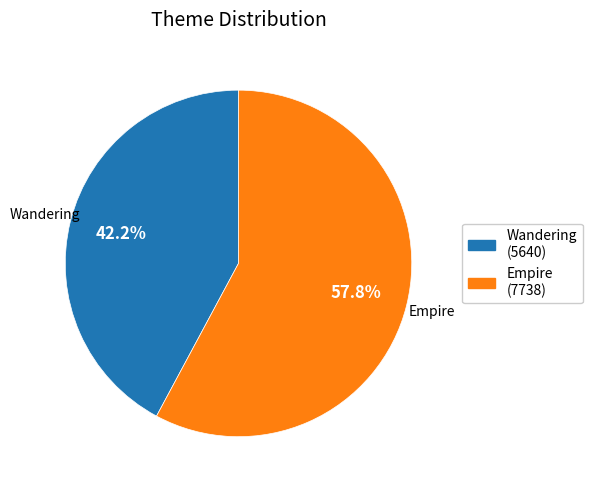

How many slices are in this pie chart?

2